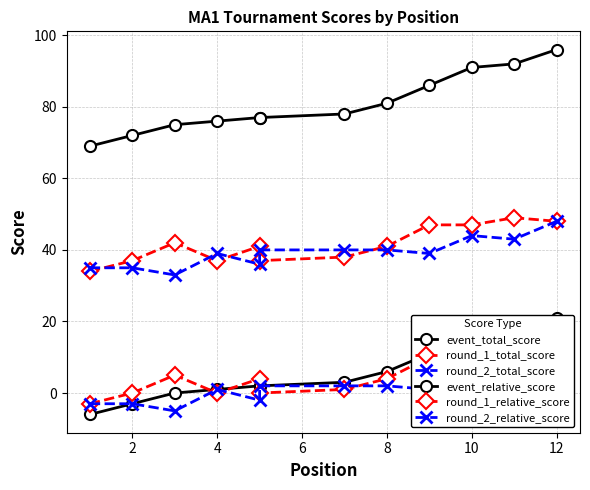

Which series has the widest spread of values?

event_total_score